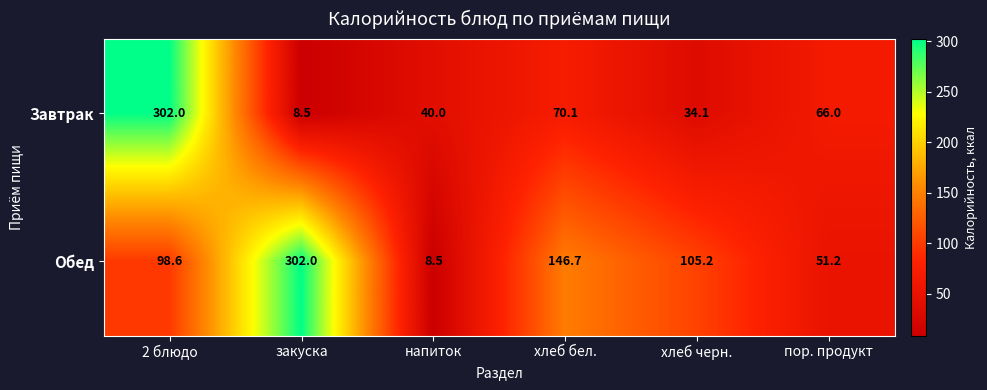

List the labels in order of Завтрак value, smallest first.

закуска, хлеб черн., напиток, пор. продукт, хлеб бел., 2 блюдо